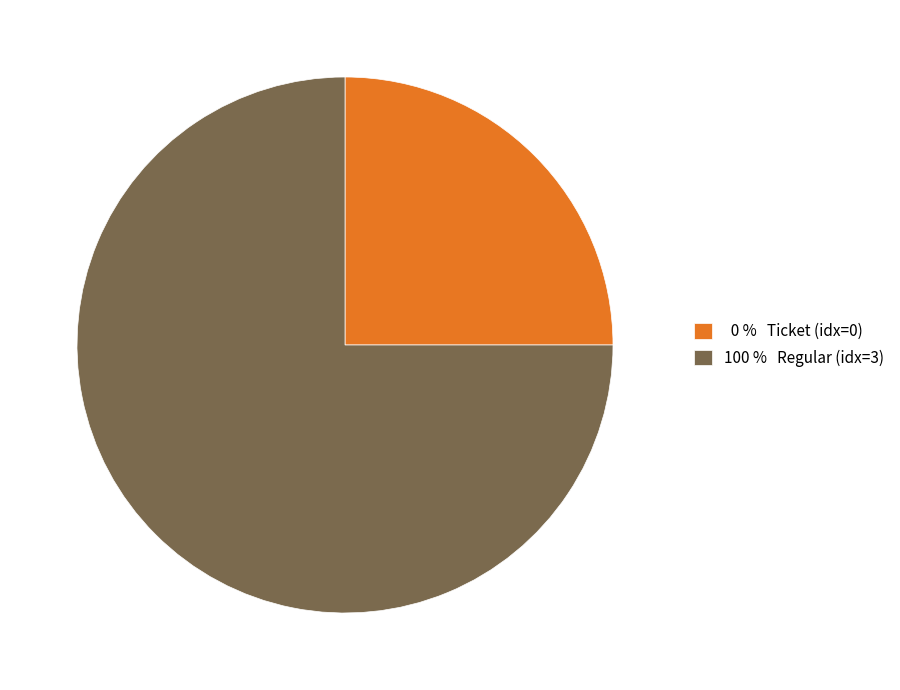

How many segments does this pie chart have?

2